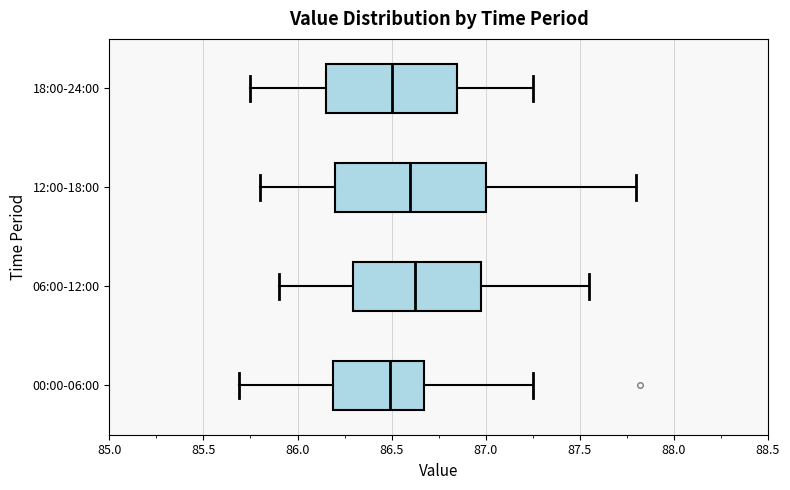

Where does the left whisker of the box for 12:00-18:00 end on the x-axis? The values are not printed on the chart, so give them approximately, as read against the axis.

85.80